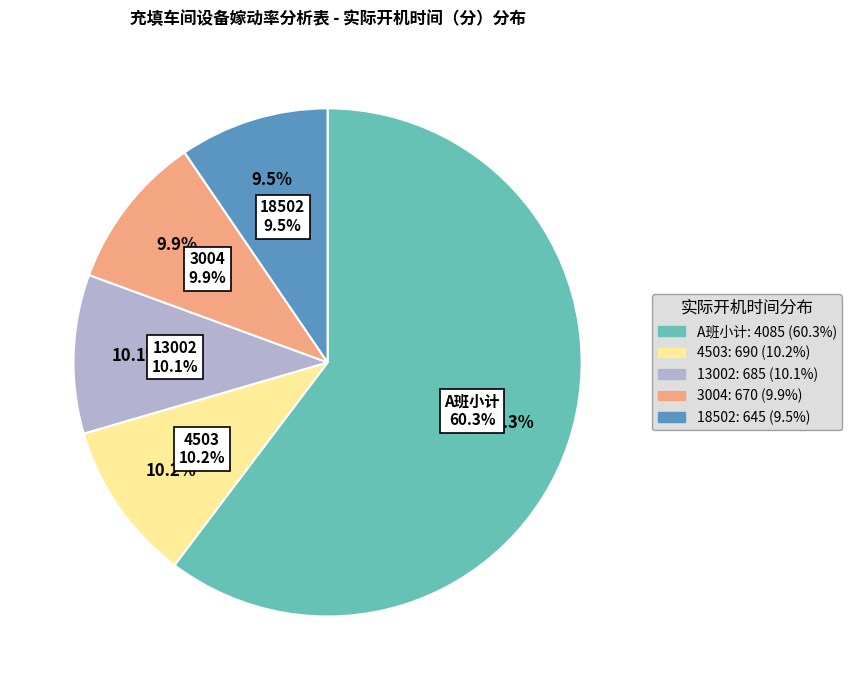

What percentage is NOT represented by 13002?

89.9%